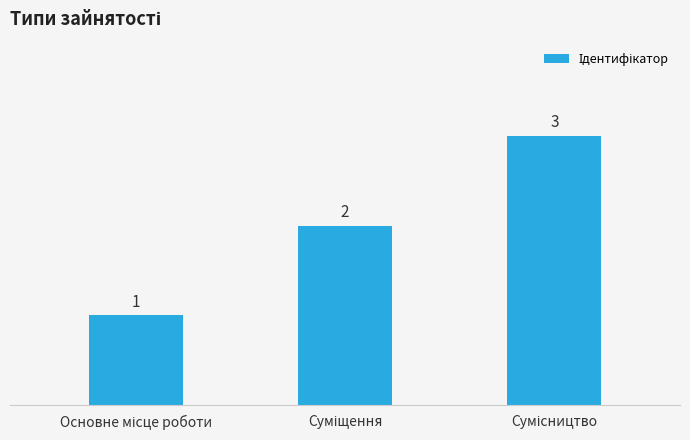

What is the sum of all values?

6